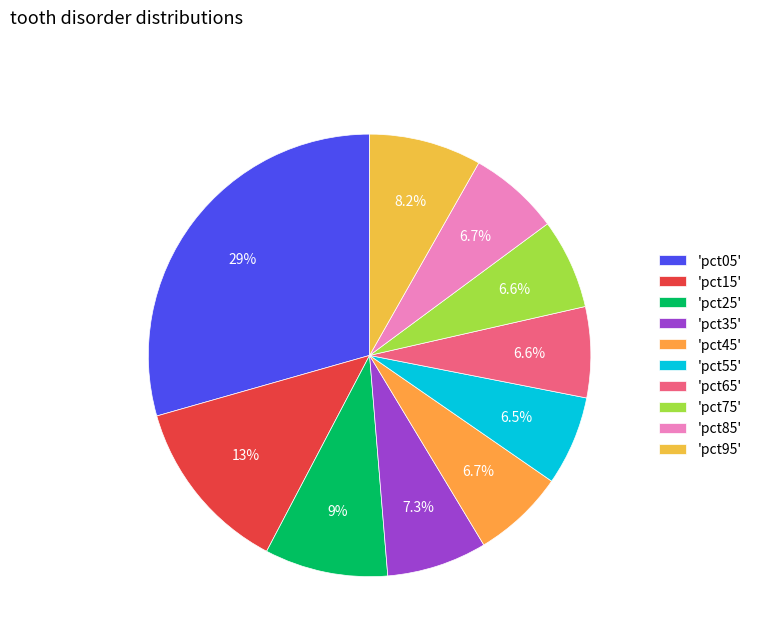

How many slices are in this pie chart?

10